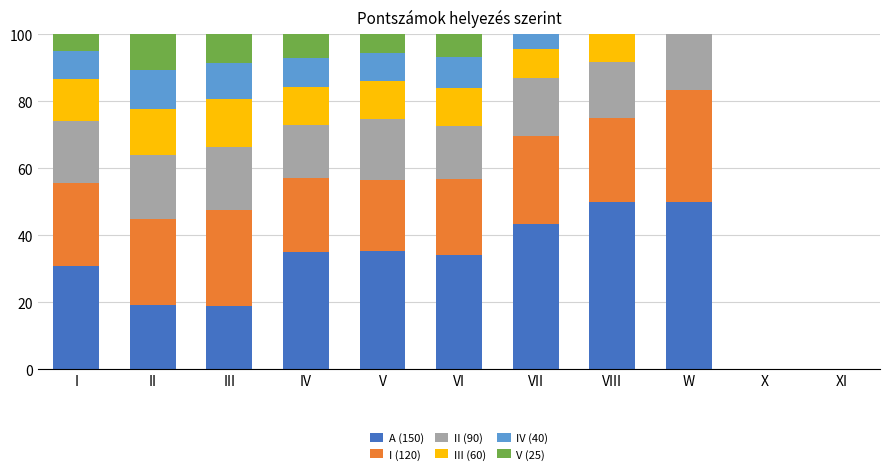

What is the total value across all series at W?

100.0